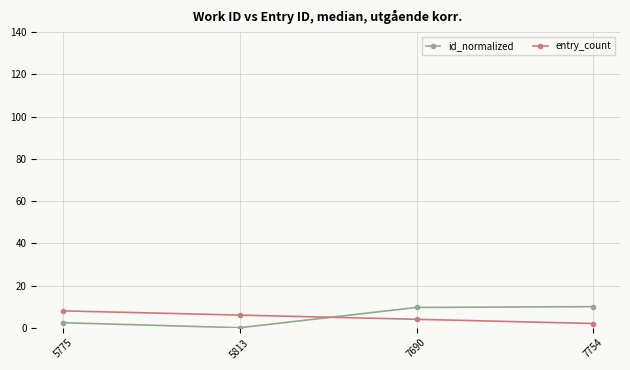

Is the value of id_normalized at 5775 greater than the value of entry_count at 5813?

No